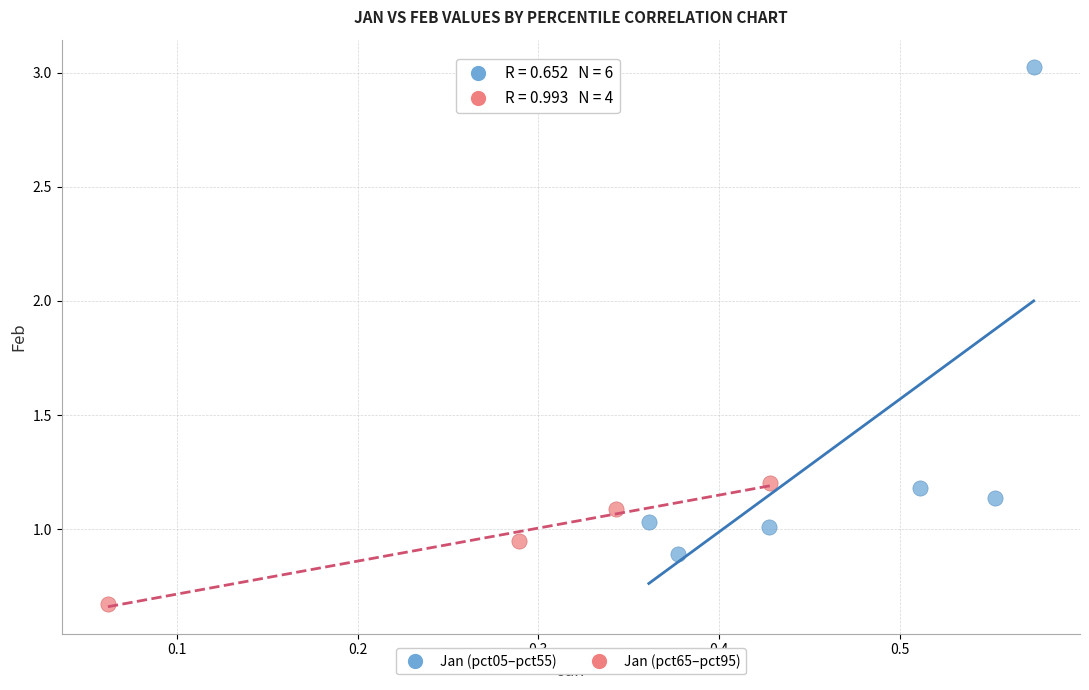

Which series contains the highest Y value?

Jan (pct05–pct55)